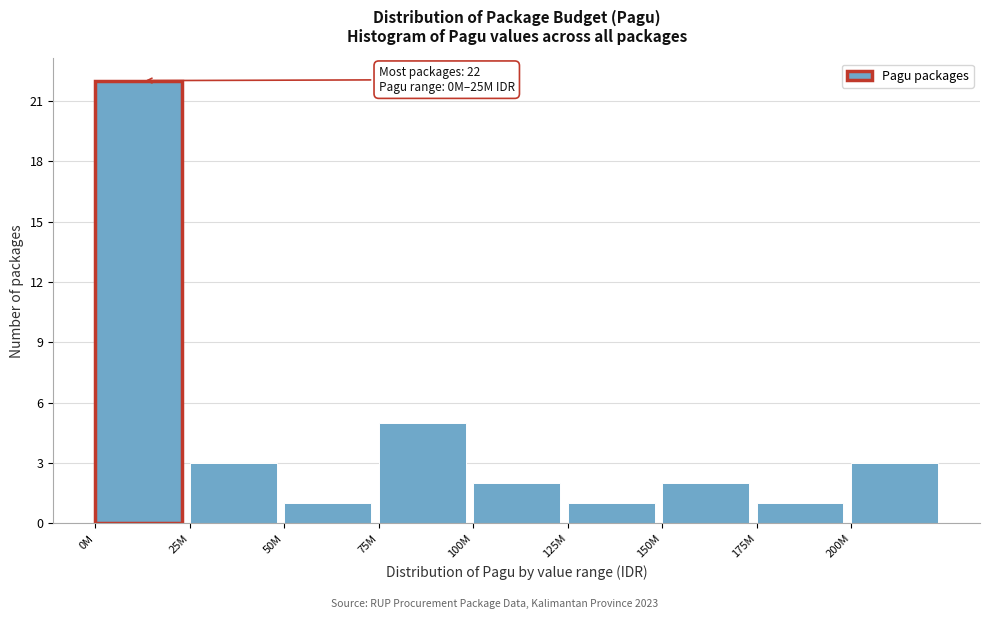

Reading right to left, extract all data points from this chart.

3	1	2	1	2	5	1	3	22